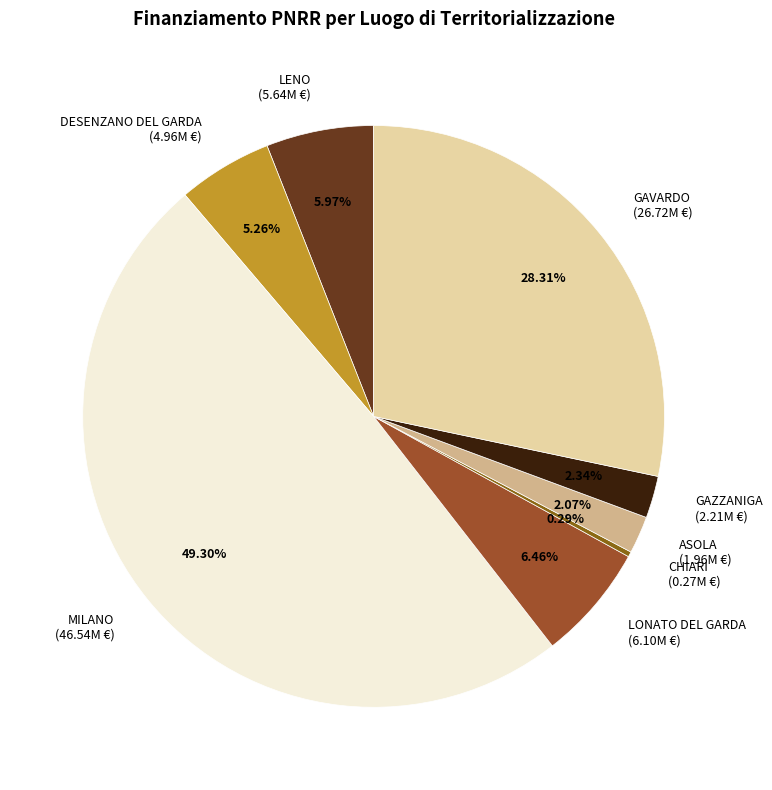

What is the ratio of the value at DESENZANO DEL GARDA (4.96M €) to the value at LENO (5.64M €)?

0.9